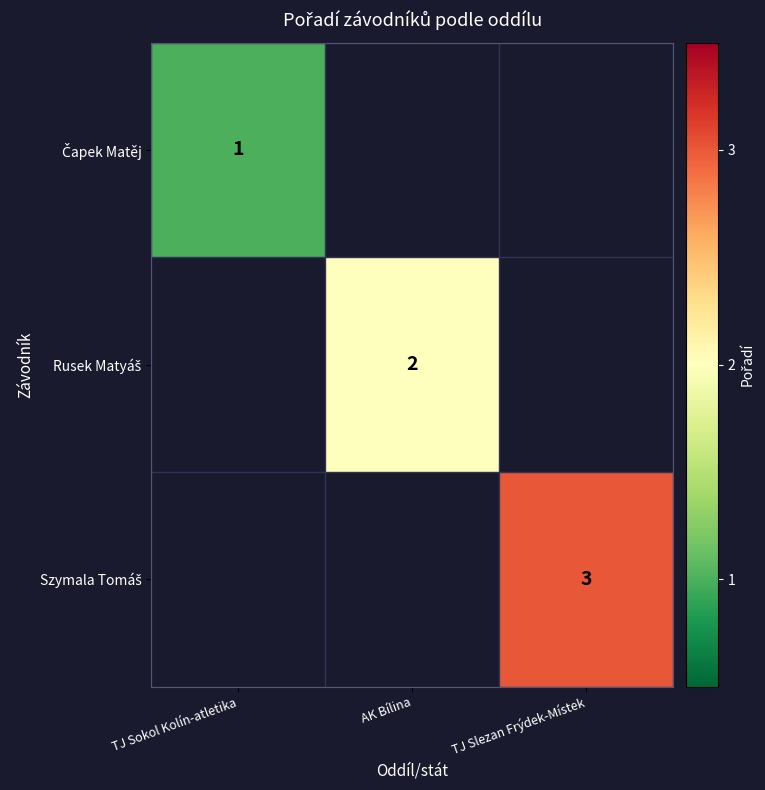

Which category has the lowest value across all series?

TJ Sokol Kolín-atletika